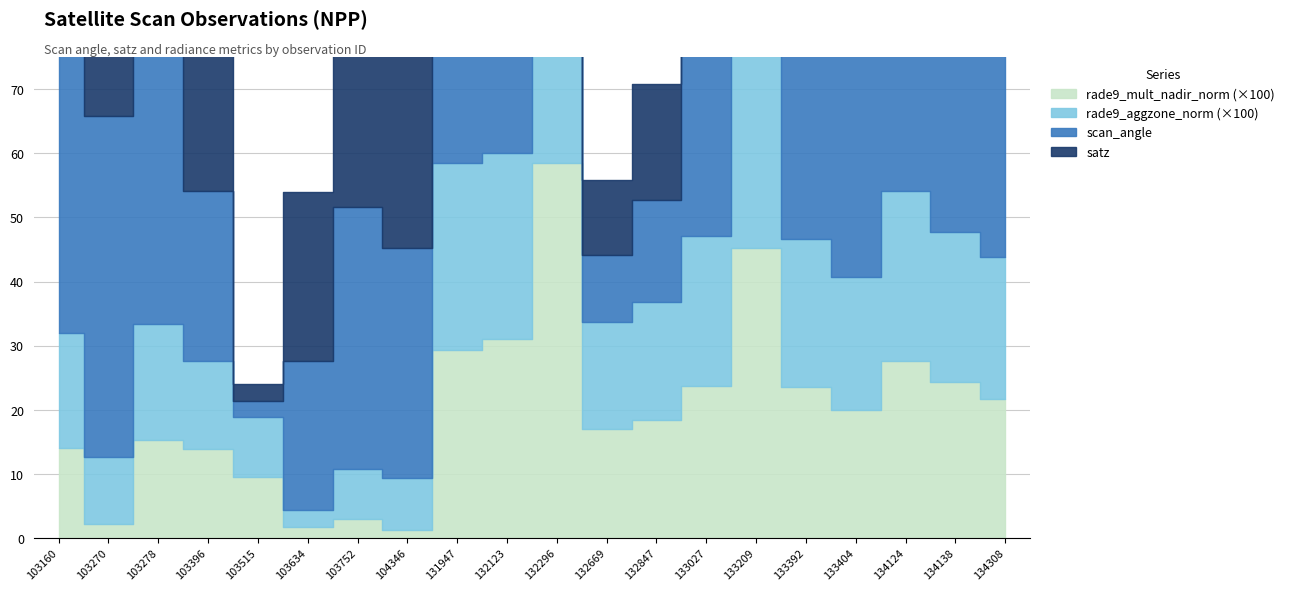

How many values in the scan_angle series exceed 41?

10